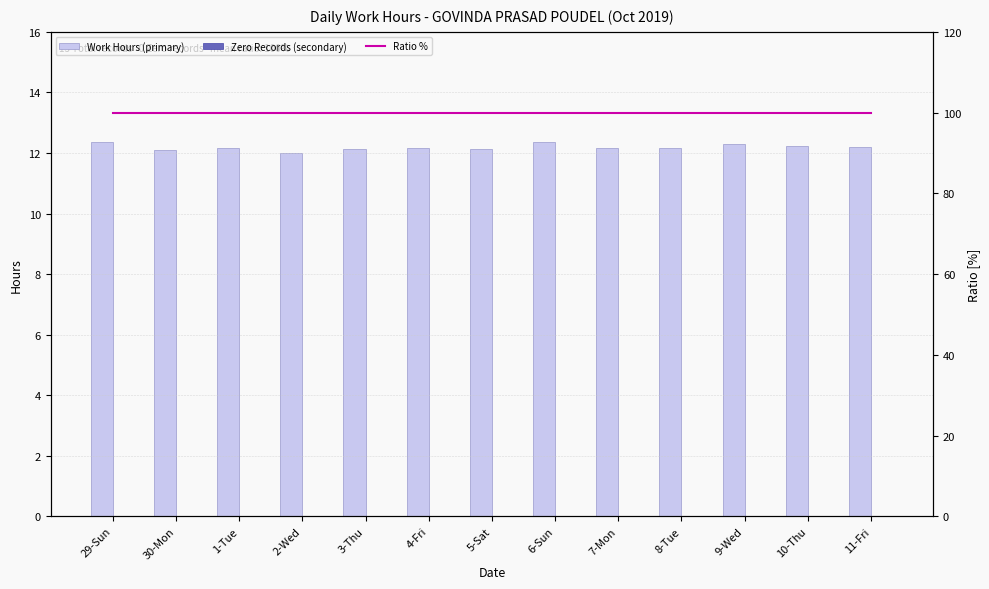

Which category has the lowest value across all series?

29-Sun